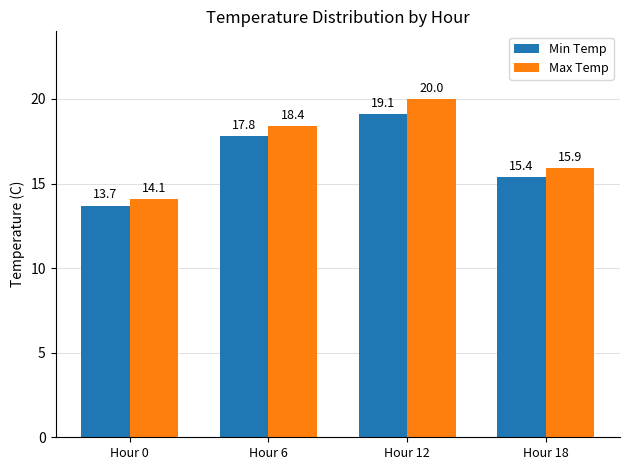

How many distinct data groups are displayed?

2